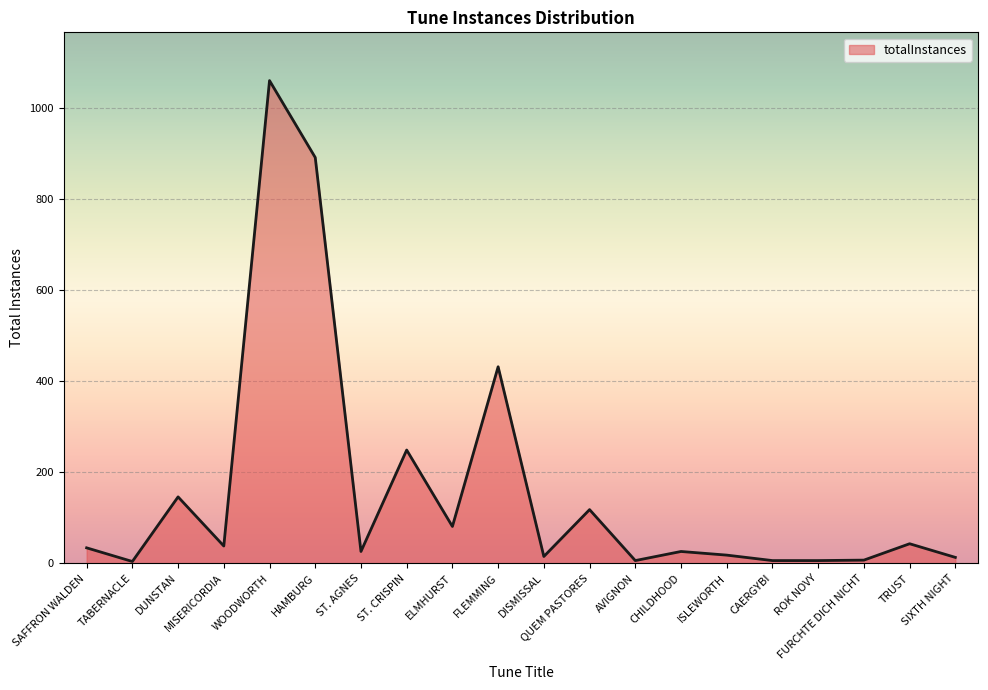

How many values are below 34?

10